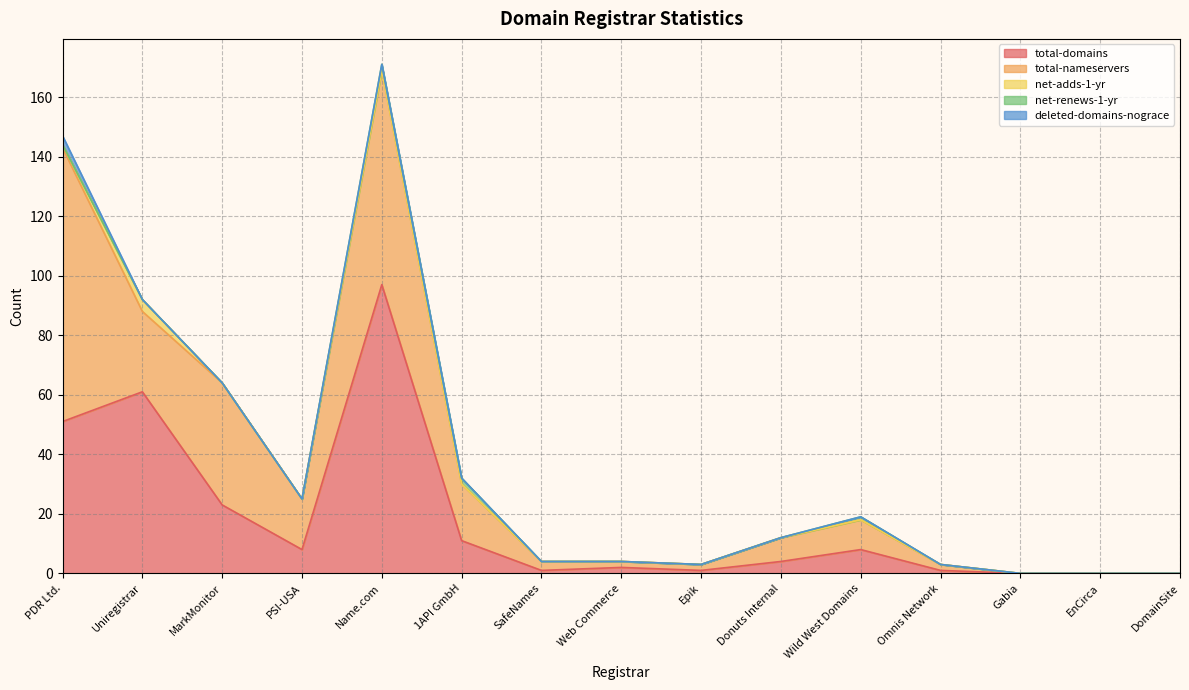

Between PSI-USA and Gabia, which is larger?

PSI-USA